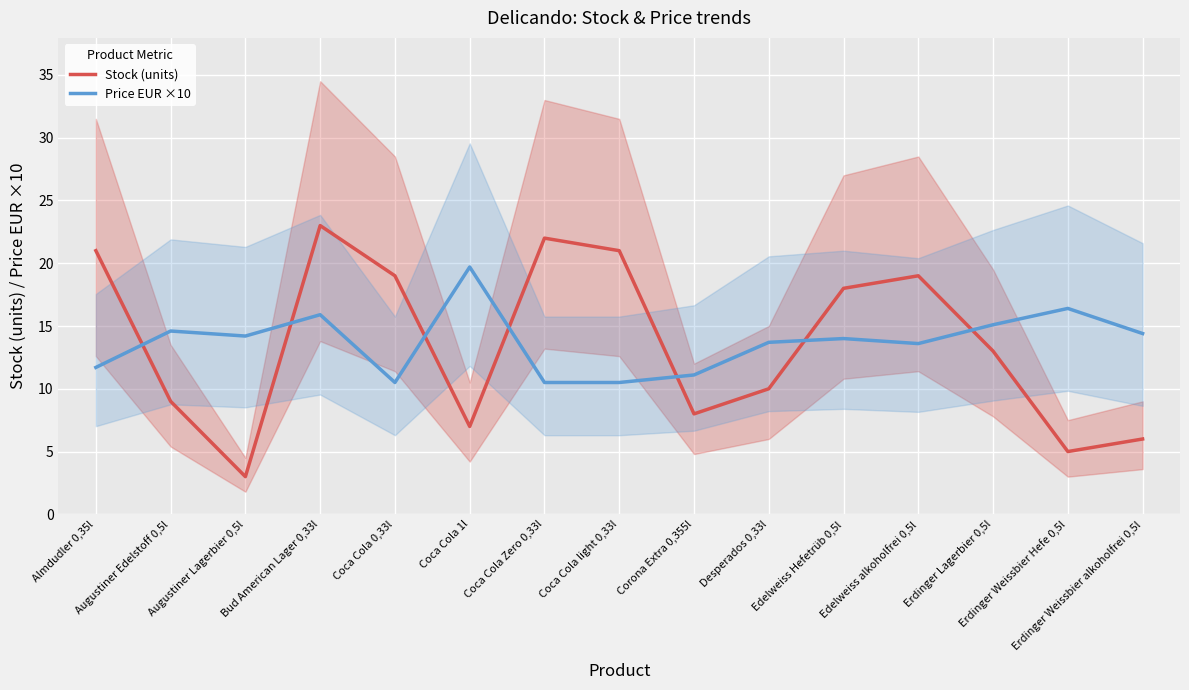

List the series in order of their peak value, highest first.

Stock (units), Price EUR ×10